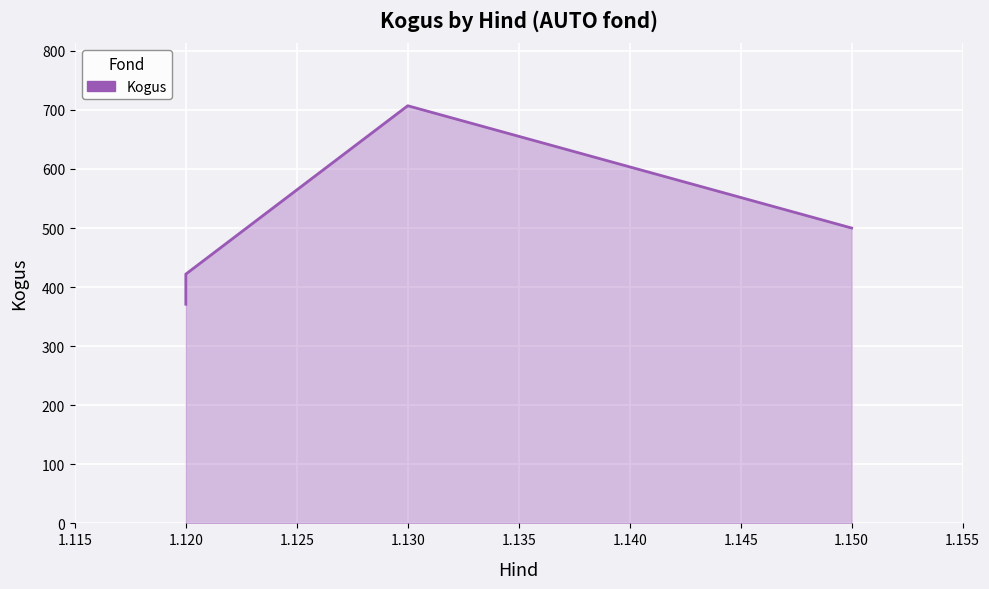

What is the difference between the second highest and second lowest values?

78